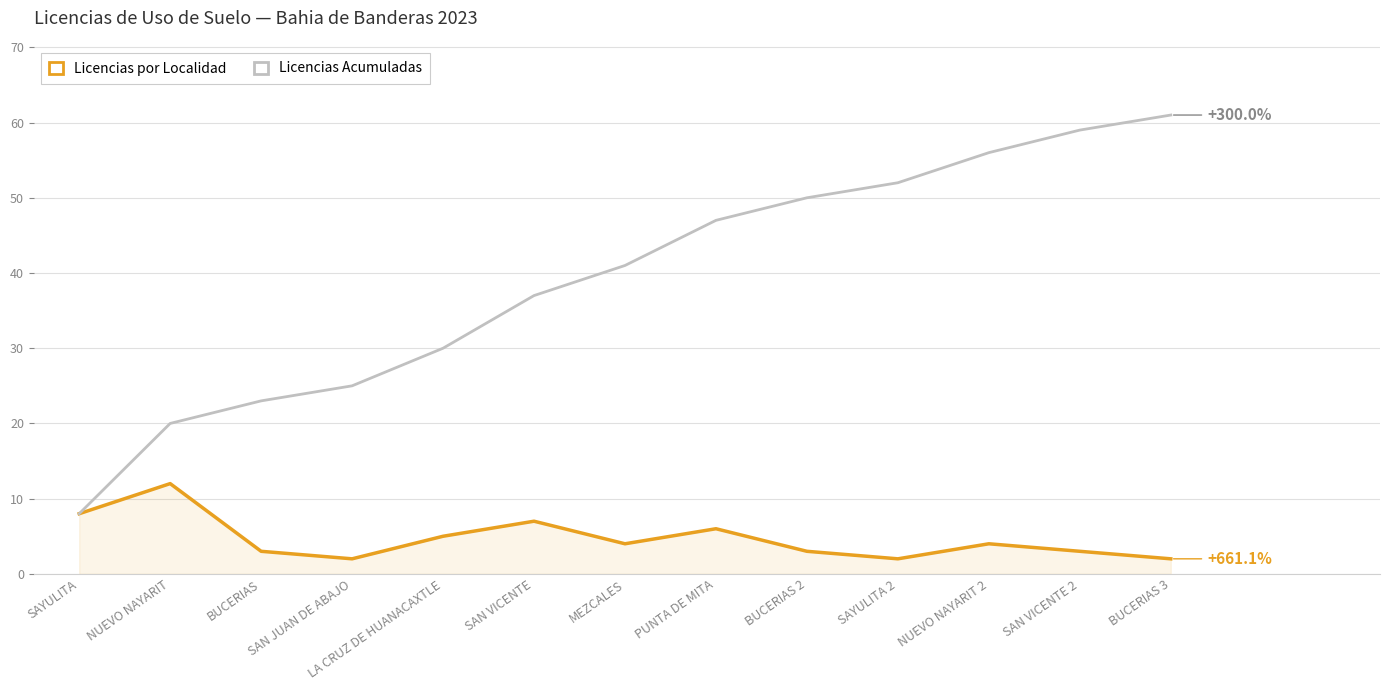

What are all the series names shown in the legend?

Licencias por Localidad, Licencias Acumuladas